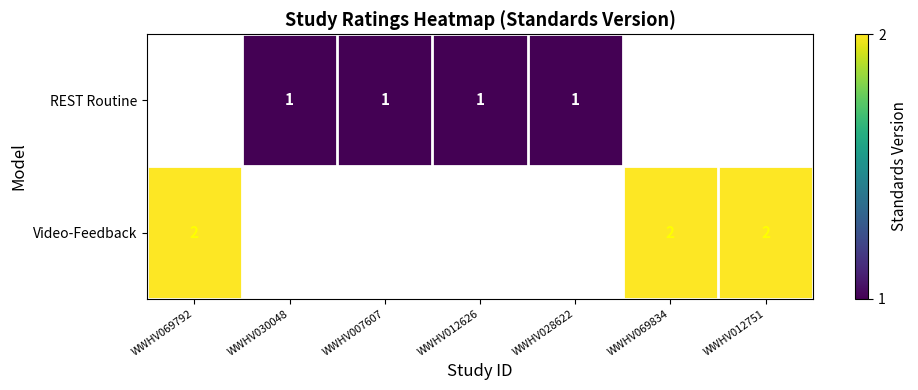

The Video-Feedback series shows 2 at WWHV069792. True or false?

True